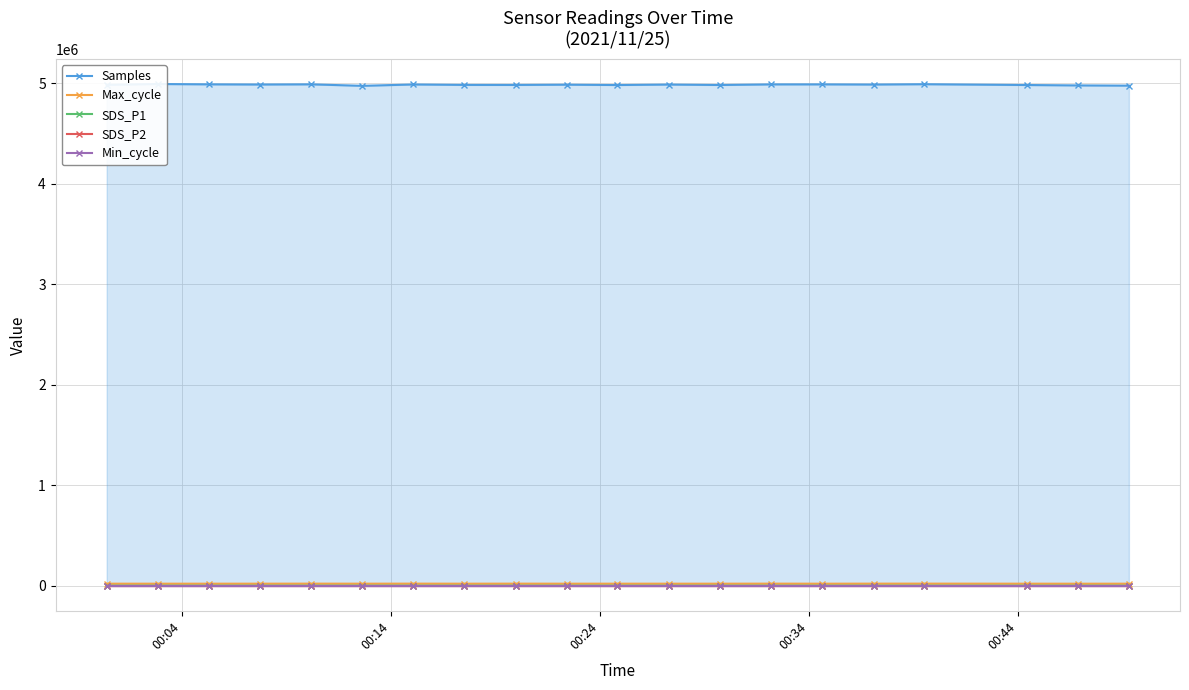

How many data points in SDS_P1 are less than 19?

10